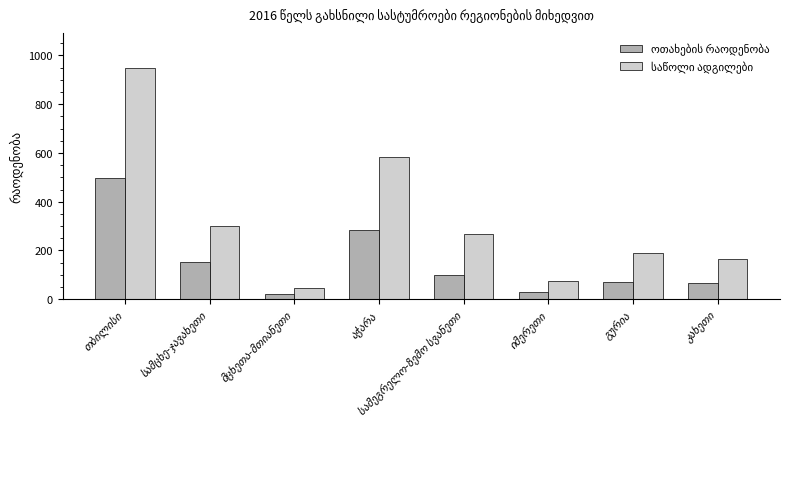

Does the chart contain any negative values?

No